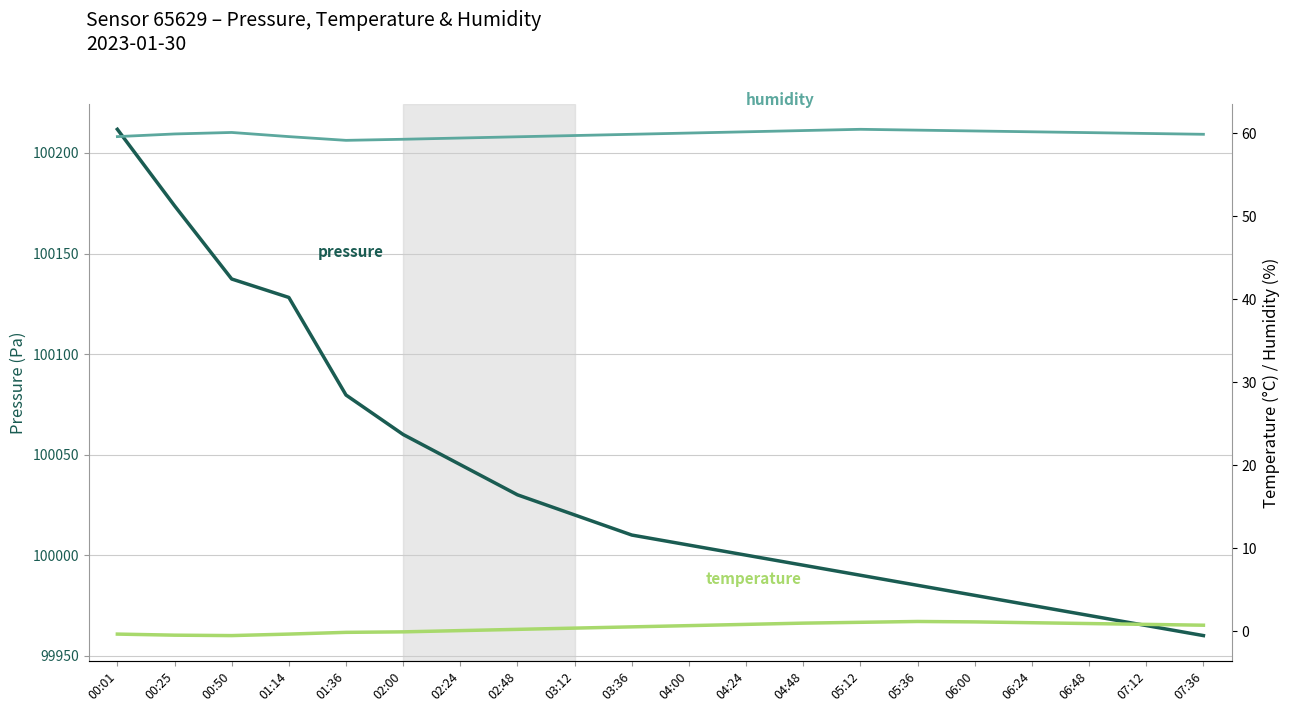

What is the maximum value shown in the chart?

100211.8